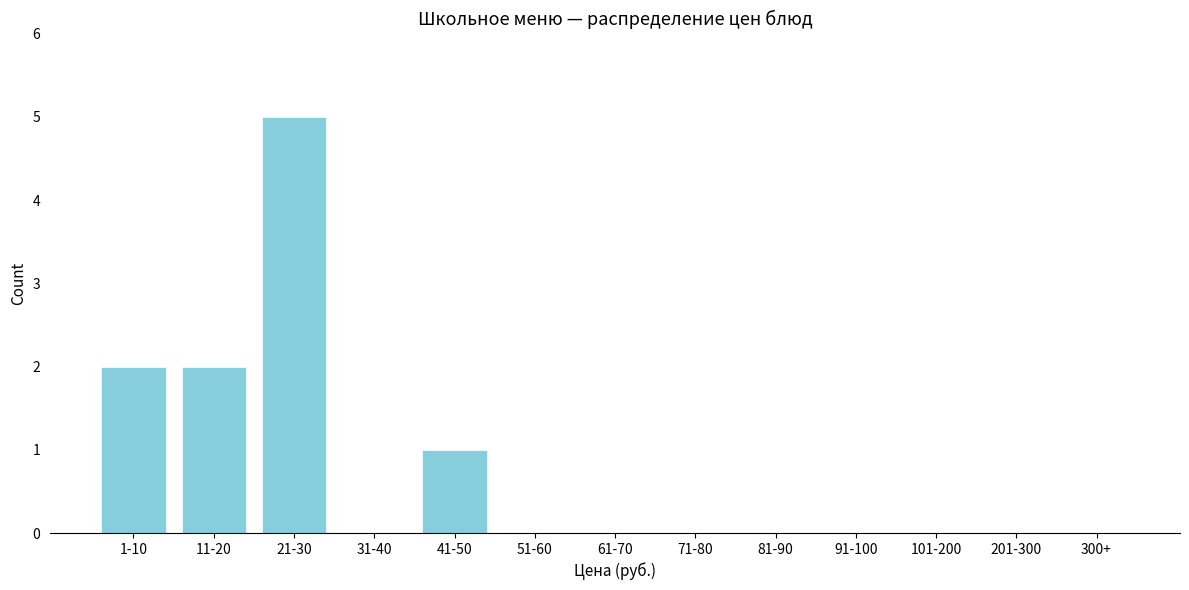

Reading right to left, transcribe all the data shown in this chart.

300+=0	201-300=0	101-200=0	91-100=0	81-90=0	71-80=0	61-70=0	51-60=0	41-50=1	31-40=0	21-30=5	11-20=2	1-10=2